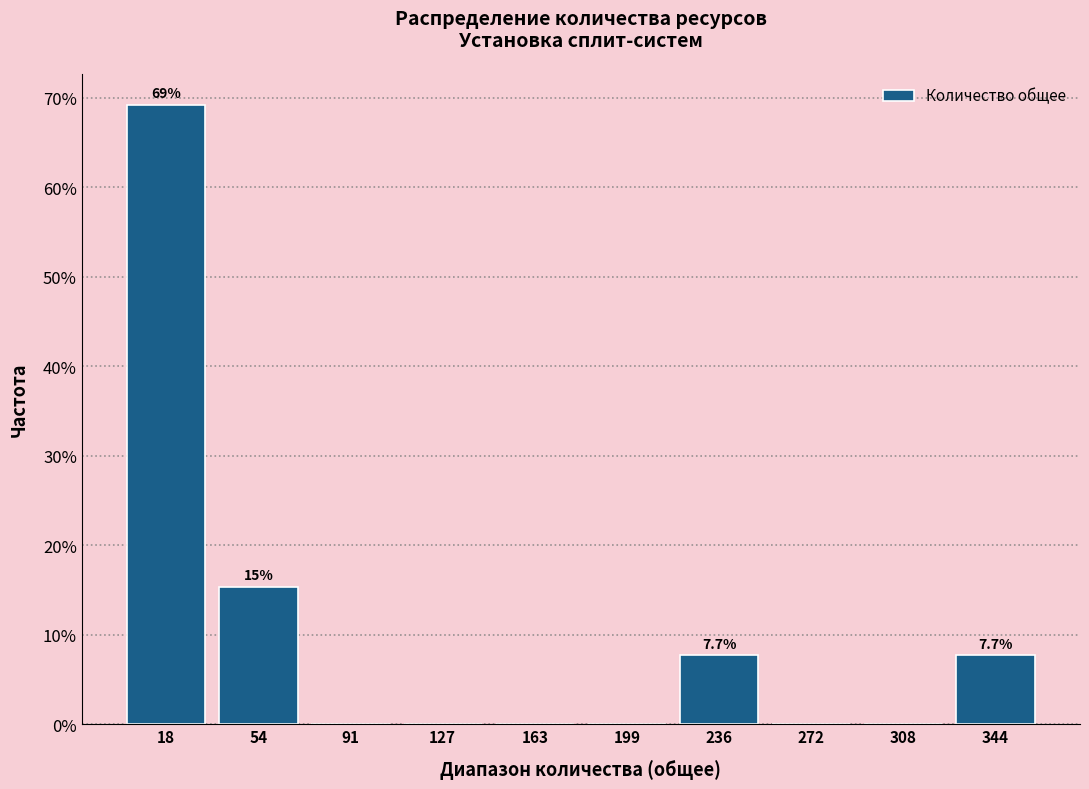

Which range on the x-axis has the tallest bar?

0 to 35